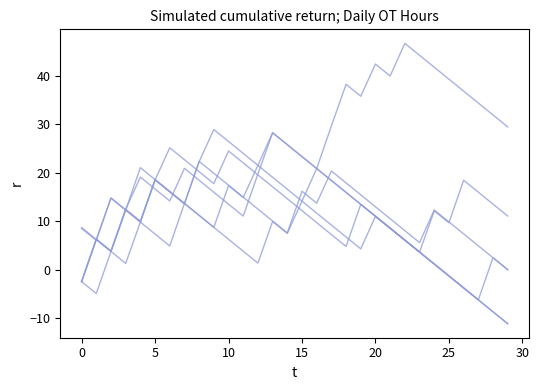

How many lines are shown in the chart?

6